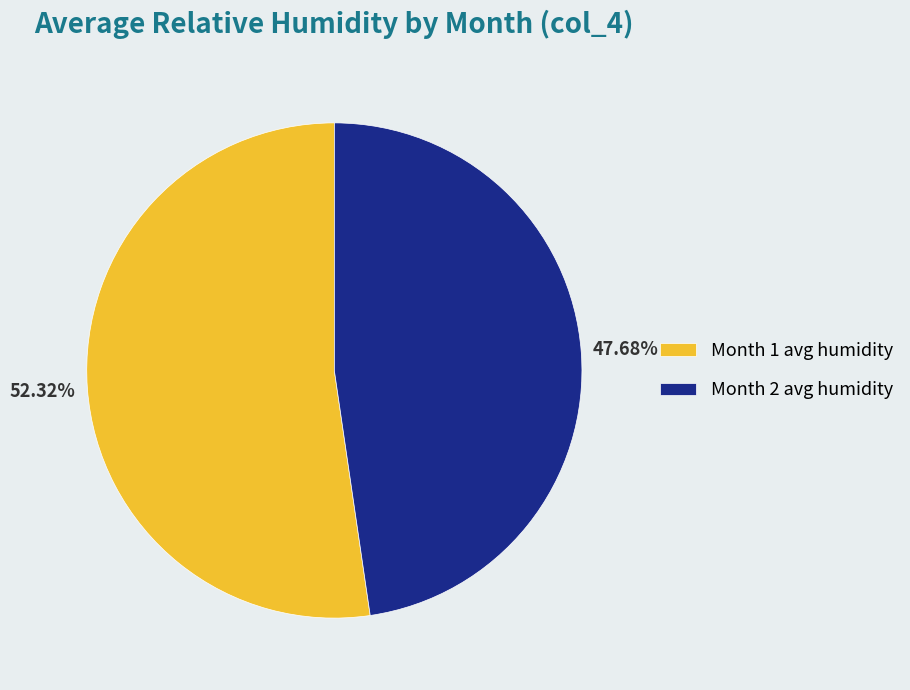

Count the number of slices in the pie.

2